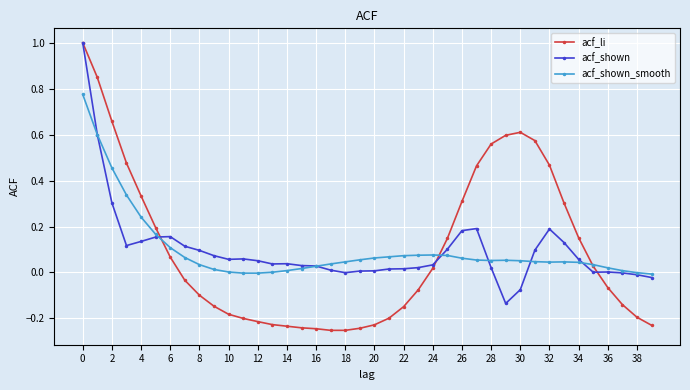

True or false: acf_shown has more than 1 interior local peaks.

True